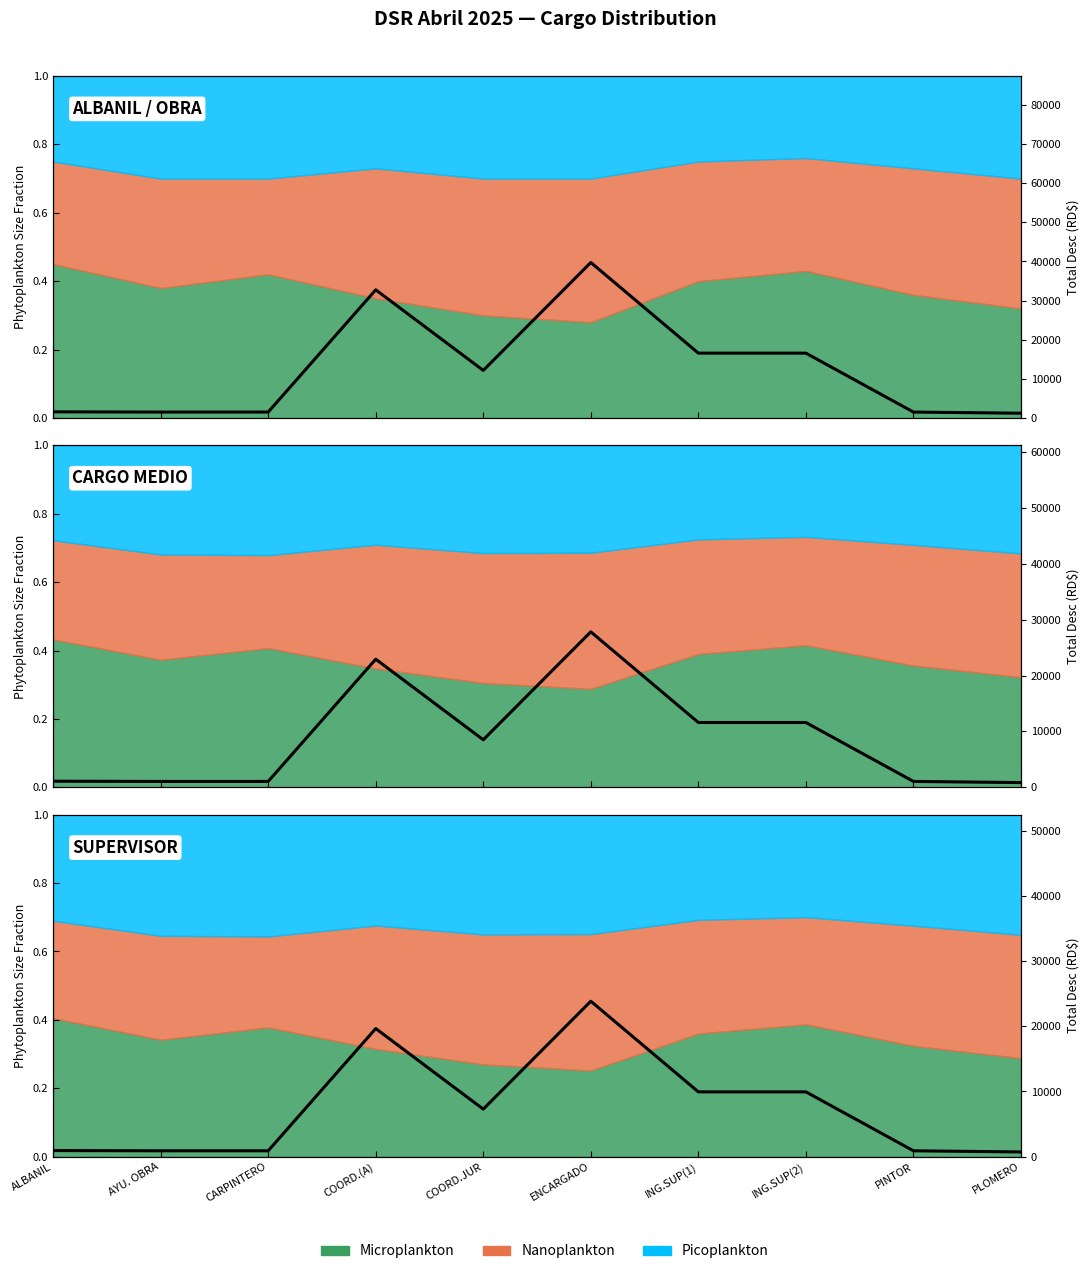

Rank the categories by value from highest to lowest.

ENCARGADO, COORD.(A), ING.SUP(1), ING.SUP(2), COORD.JUR, ALBANIL, AYU. OBRA, CARPINTERO, PINTOR, PLOMERO